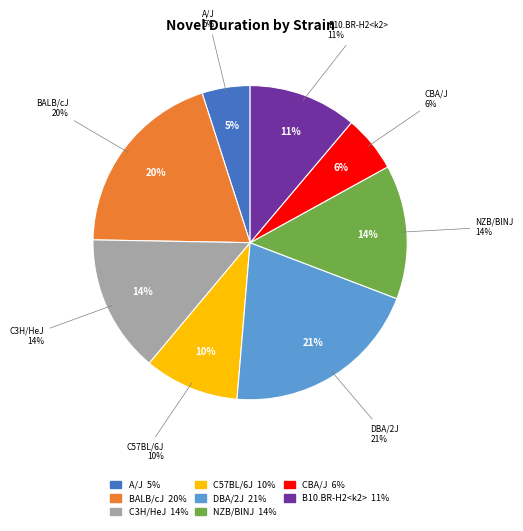

What is the largest slice in the pie chart?

DBA/2J